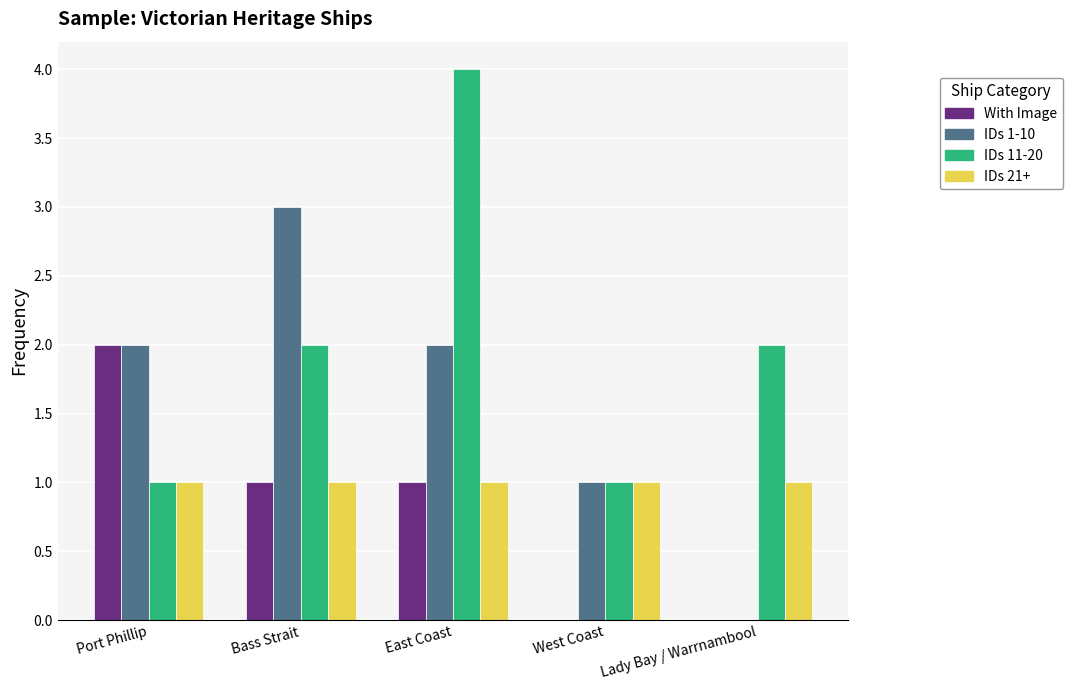

What is the sum of all IDs 1-10 values?

8